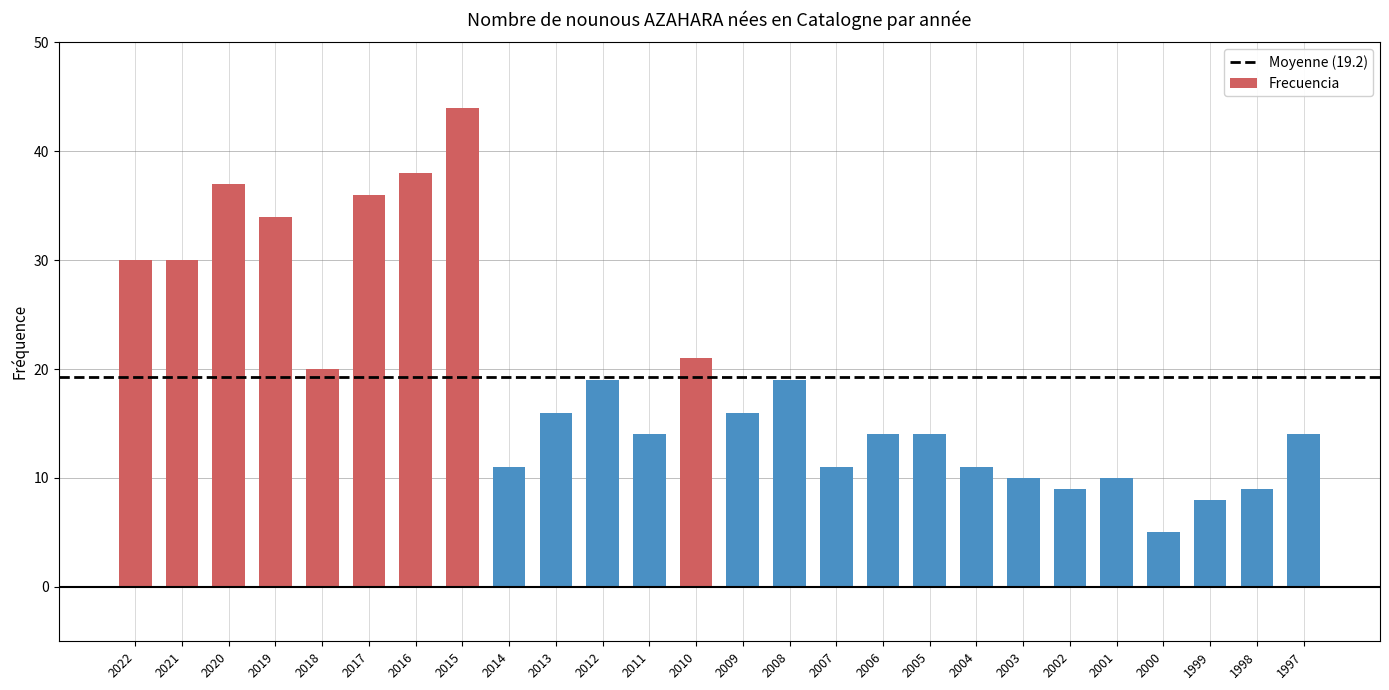

What is the value of the 23rd bar from the left?

5